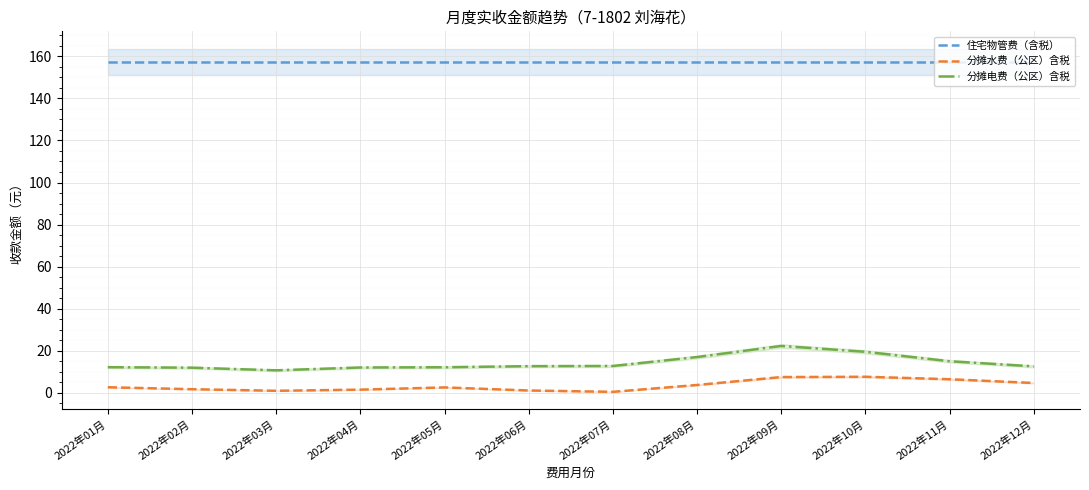

True or false: 住宅物管费（含税） has more than 1 points higher than both neighbors.

False